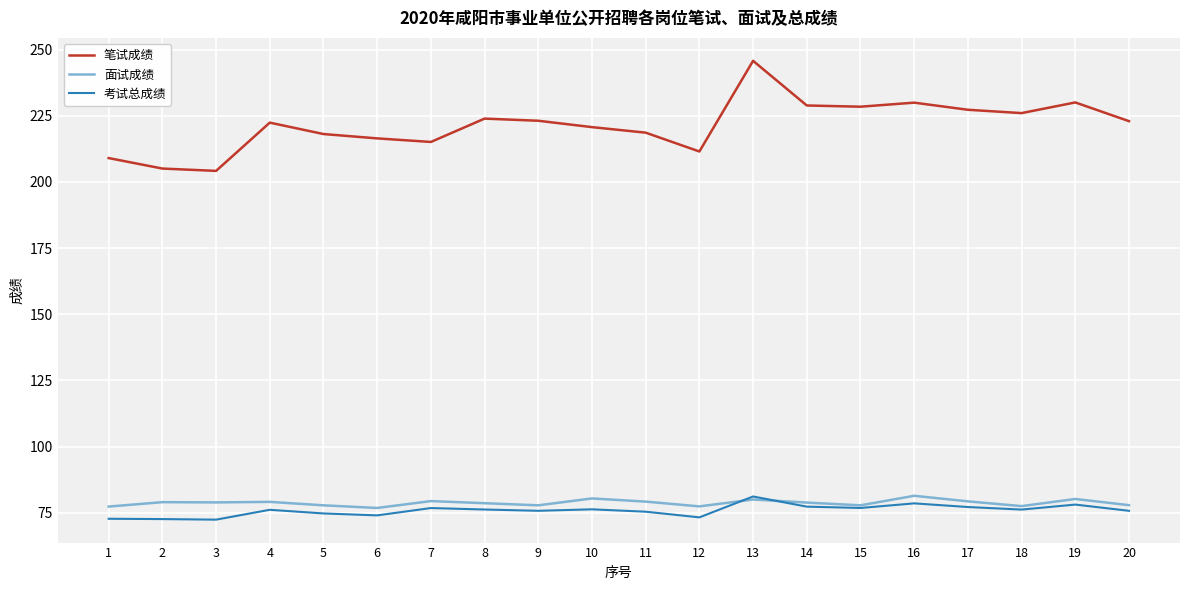

What is the difference between the highest and lowest values at 4?

146.3